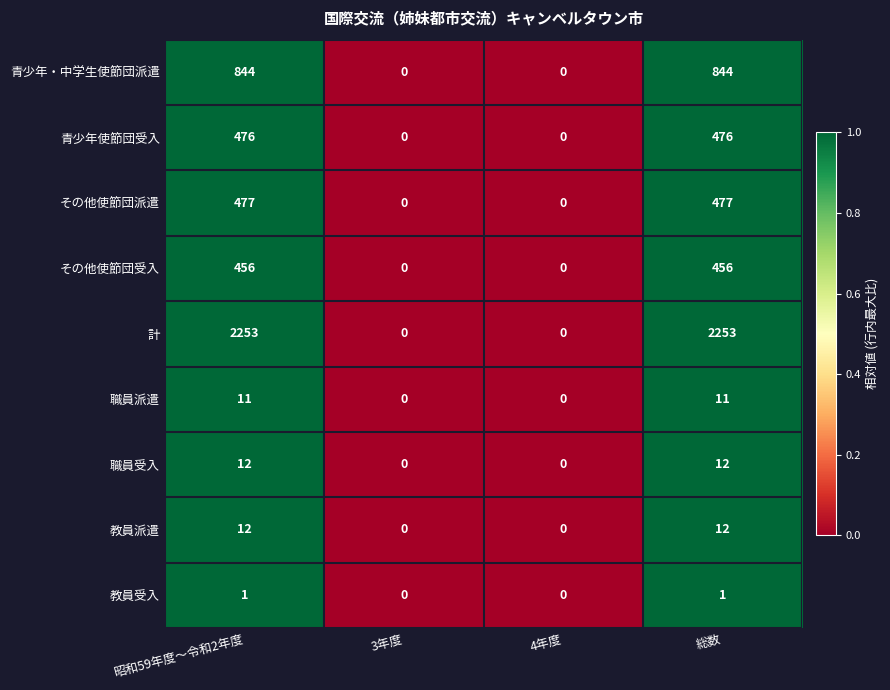

What is the difference between the その他使節団受入 values at 4年度 and 昭和59年度～令和2年度?

456